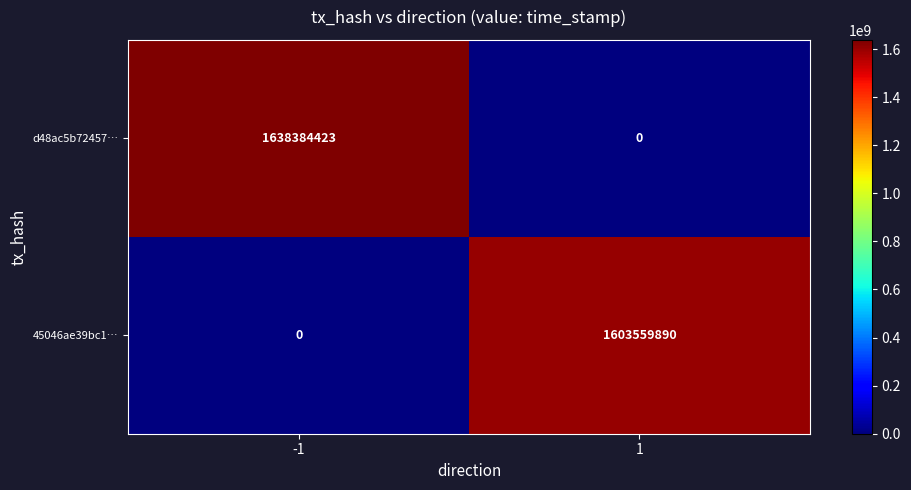

At -1, list the series in order from largest to smallest.

d48ac5b72457…, 45046ae39bc1…